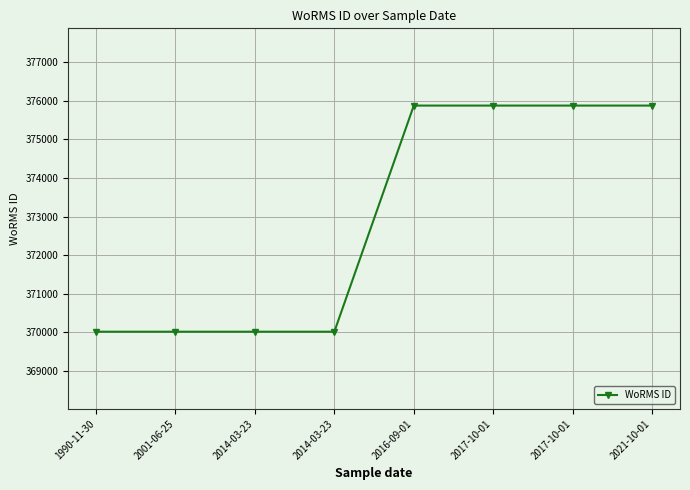

How many values are below 375874?

4